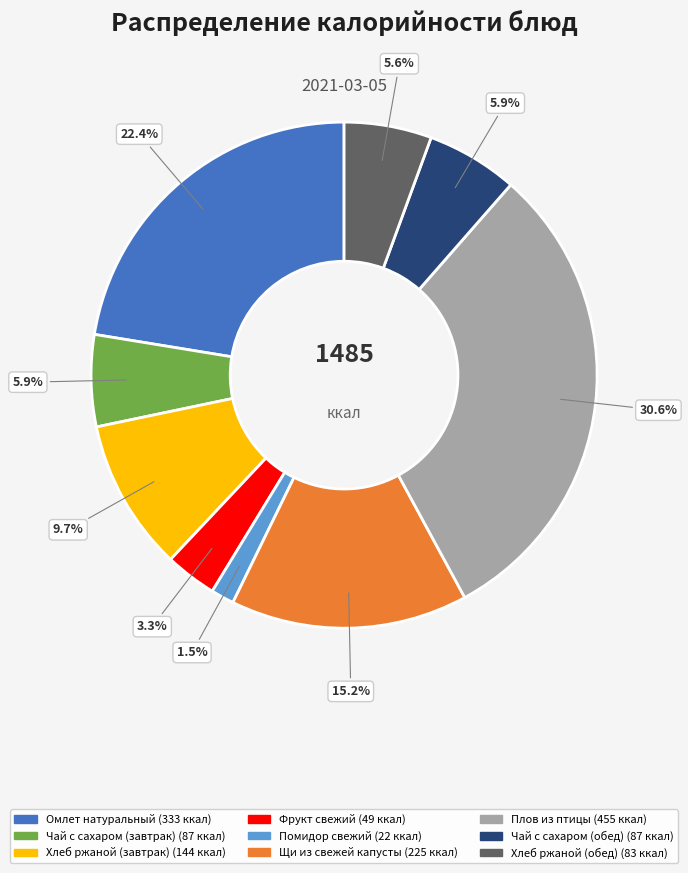

Does Помидор свежий represent more than half of the total?

No